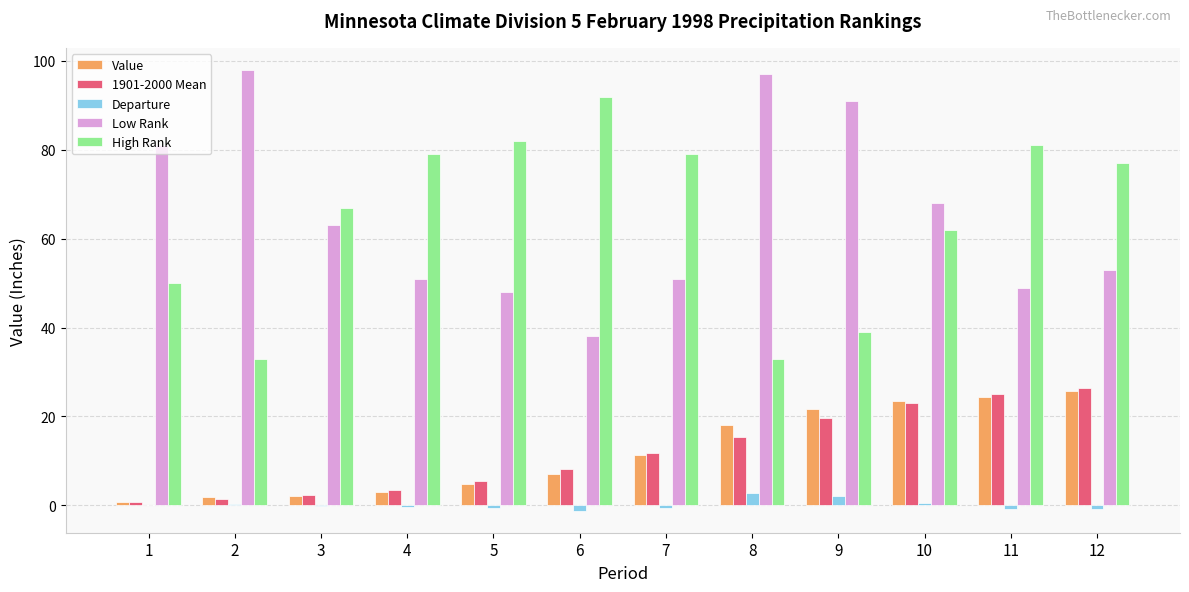

How many groups of bars are there?

12